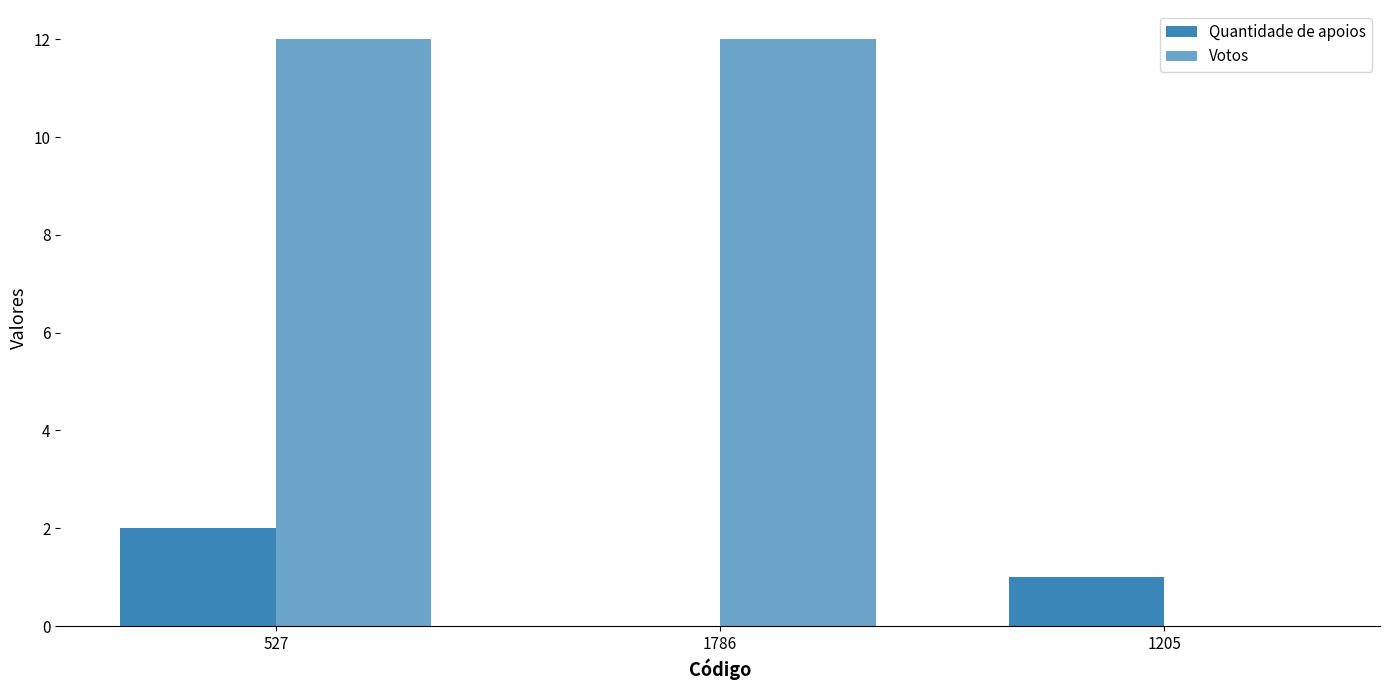

How many data points does each series have?

3